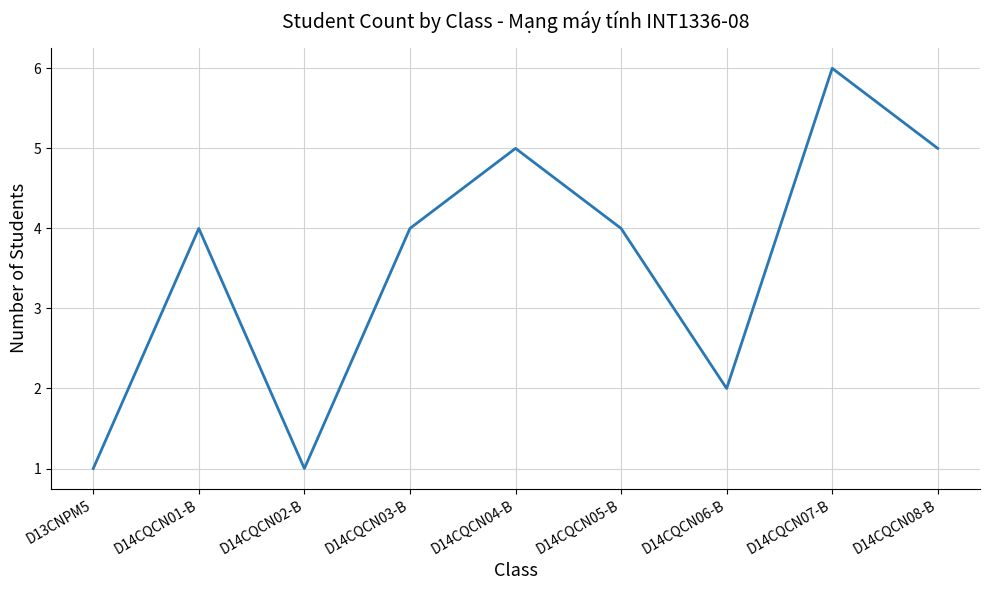

Reading right to left, list all the values displayed in this chart.

D14CQCN08-B=5	D14CQCN07-B=6	D14CQCN06-B=2	D14CQCN05-B=4	D14CQCN04-B=5	D14CQCN03-B=4	D14CQCN02-B=1	D14CQCN01-B=4	D13CNPM5=1